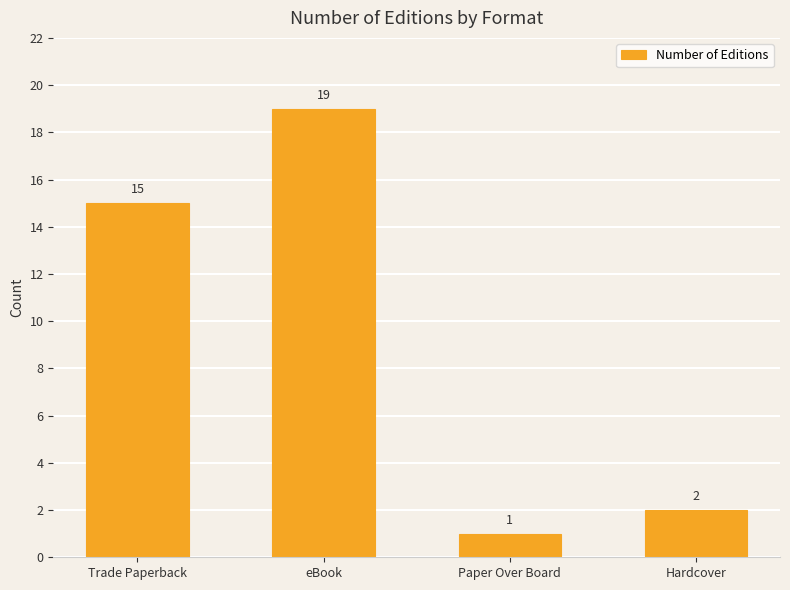

What position from the right is Trade Paperback?

4